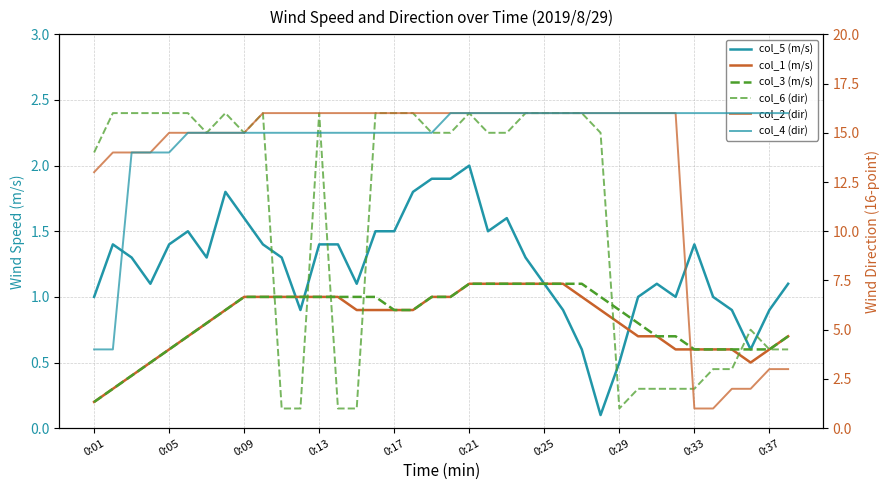

Which has a higher value, 19 or 32?

19